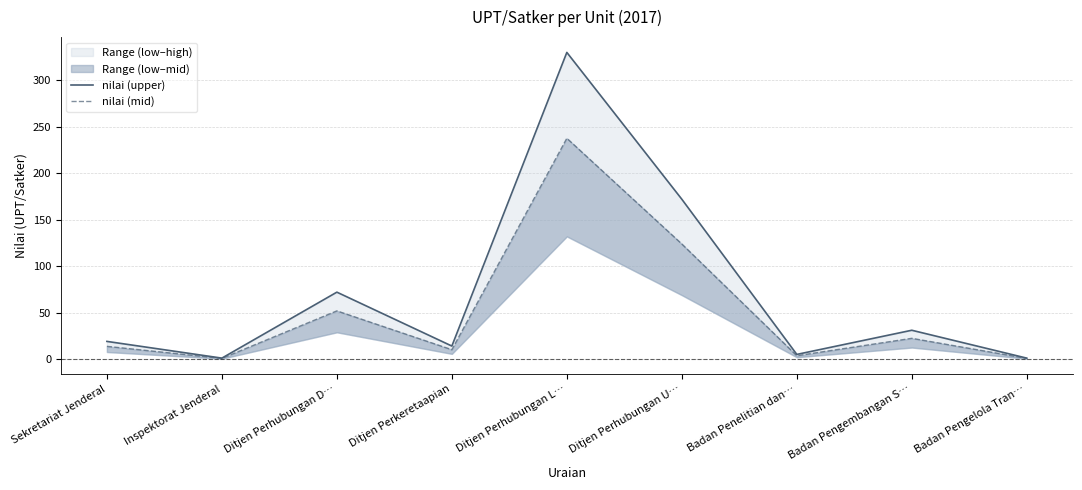

Which has a higher value, Badan Pengelola Tran… or Ditjen Perhubungan U…?

Ditjen Perhubungan U…